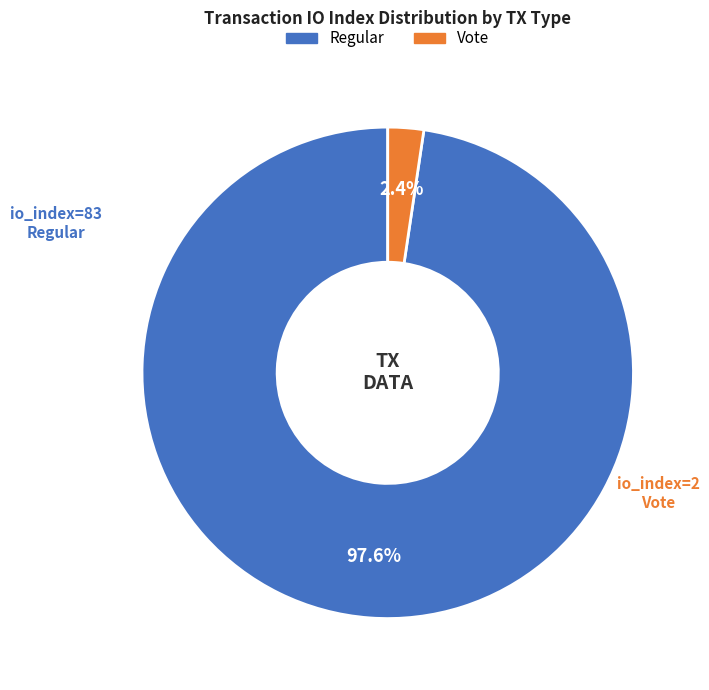

Is there any slice that represents more than half of the pie?

Yes